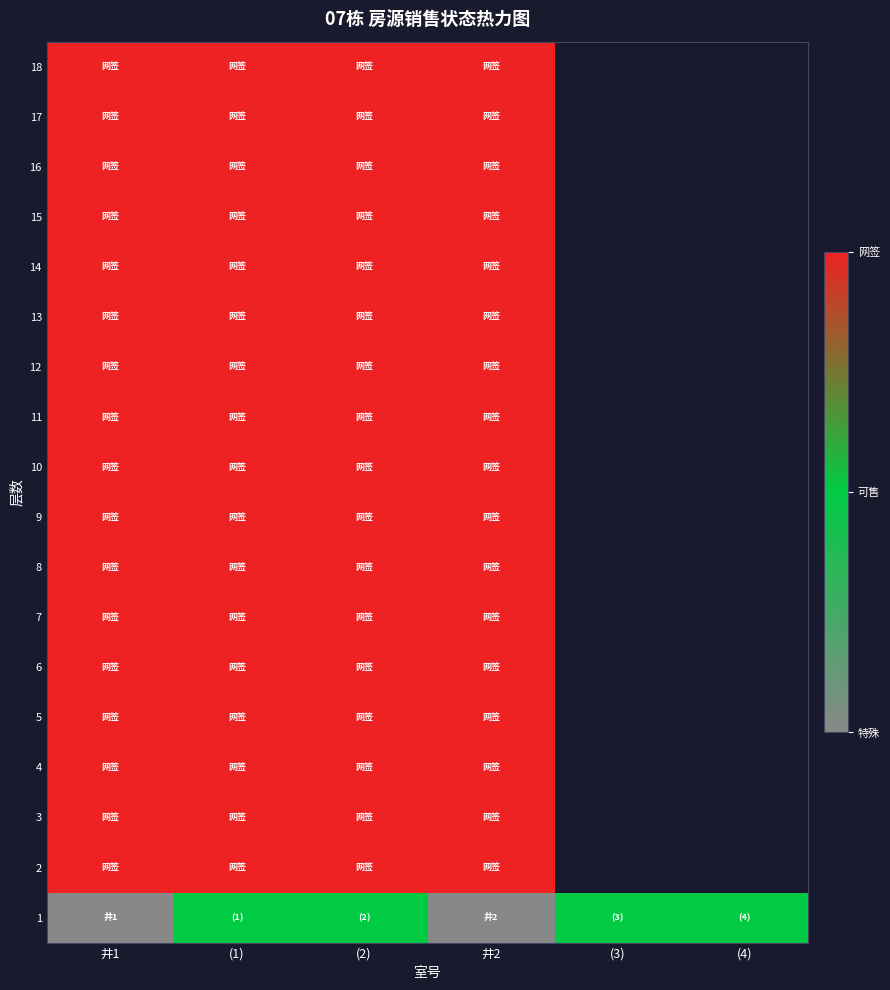

Rank the series by their average value, from highest to lowest.

18, 17, 16, 15, 14, 13, 12, 11, 10, 9, 8, 7, 6, 5, 4, 3, 2, 1